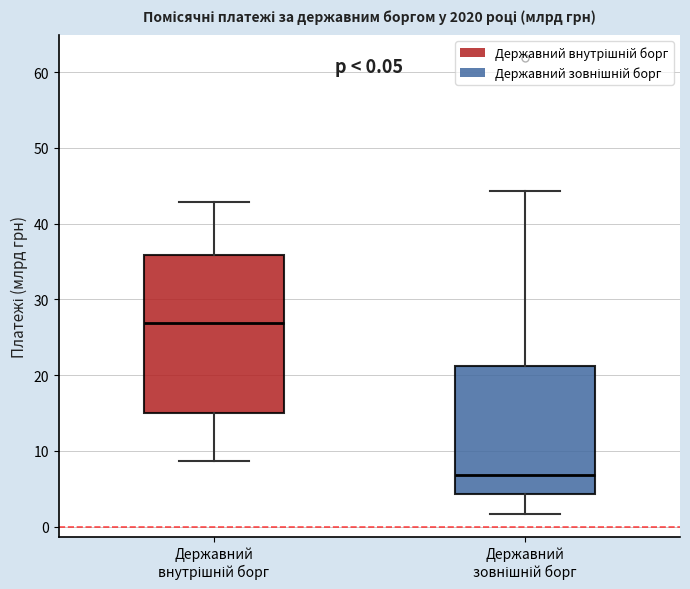

Which box's median line is the lowest?

Державний зовнішній борг